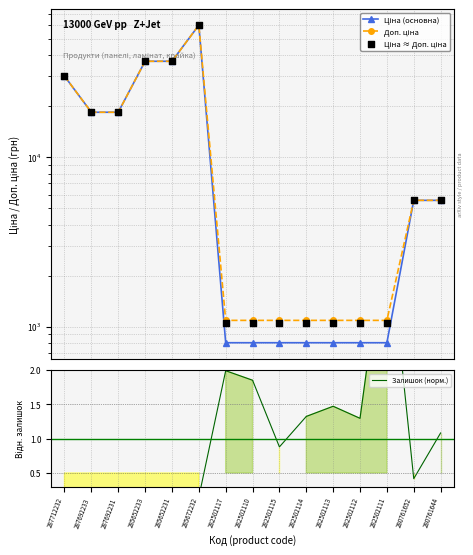

At which category is the sum across all series the highest?

285672232